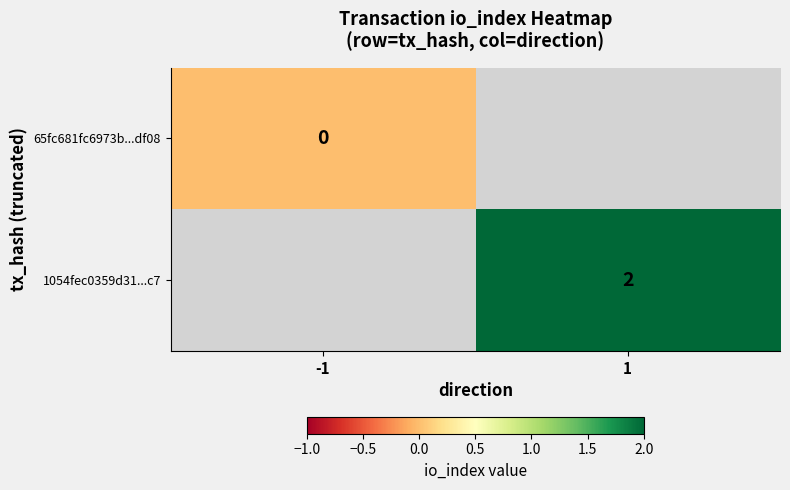

Is the value of 65fc681fc6973b...df08 at -1 greater than the value of 1054fec0359d31...c7 at 1?

No